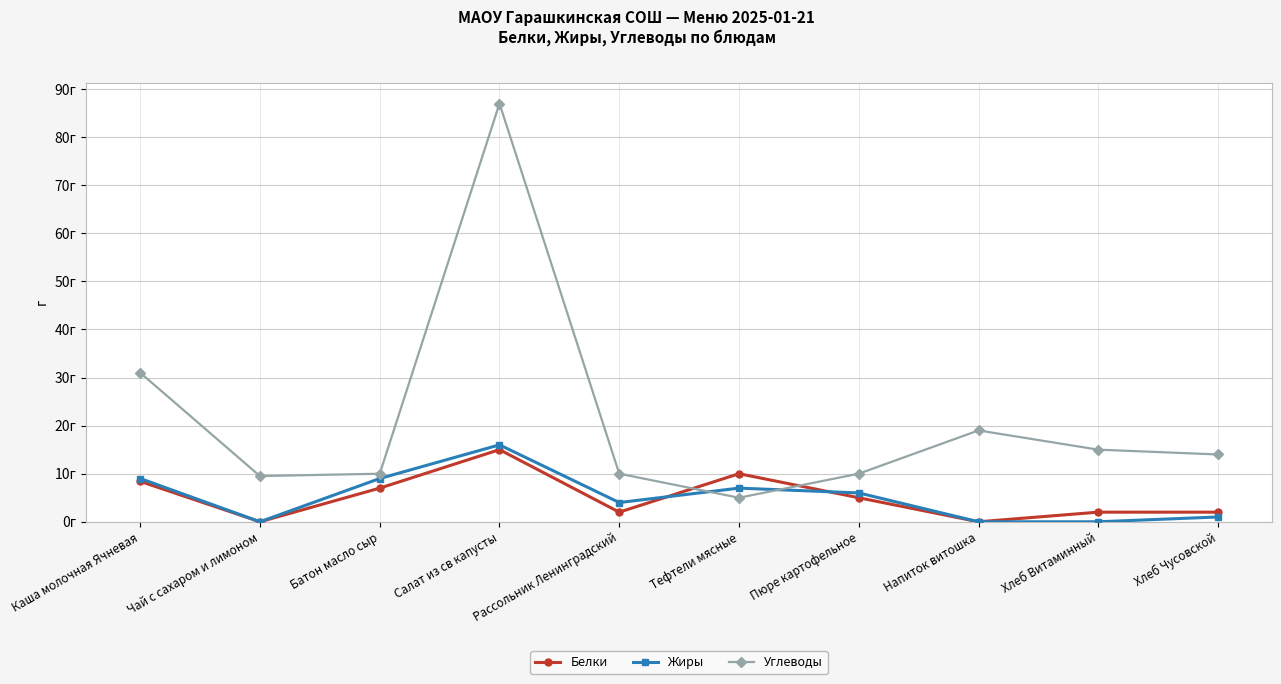

What are all the series names shown in the legend?

Белки, Жиры, Углеводы